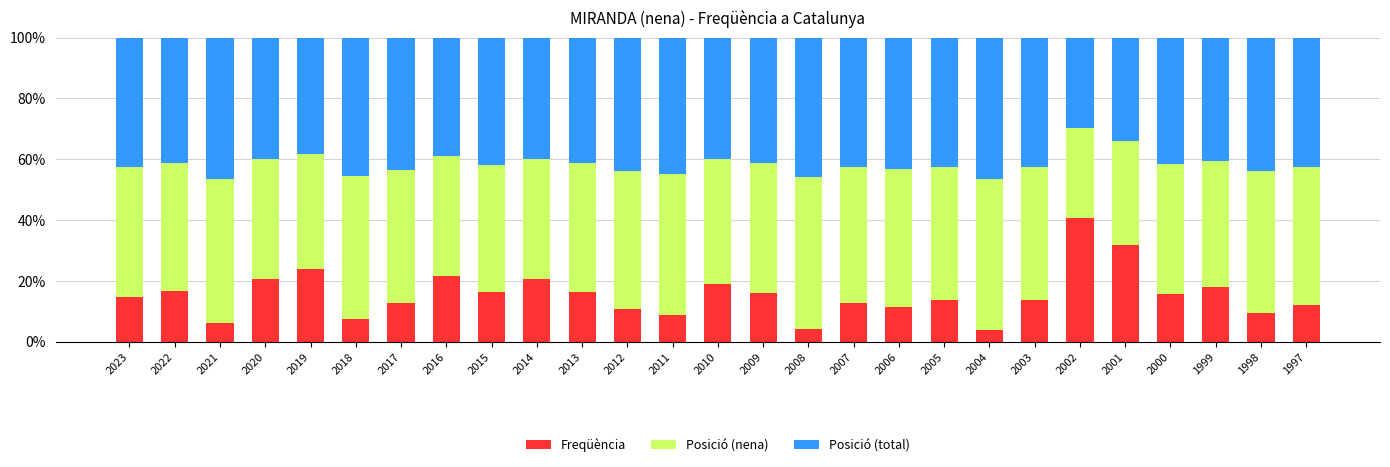

What is the total value across all series at 2005?

100.0